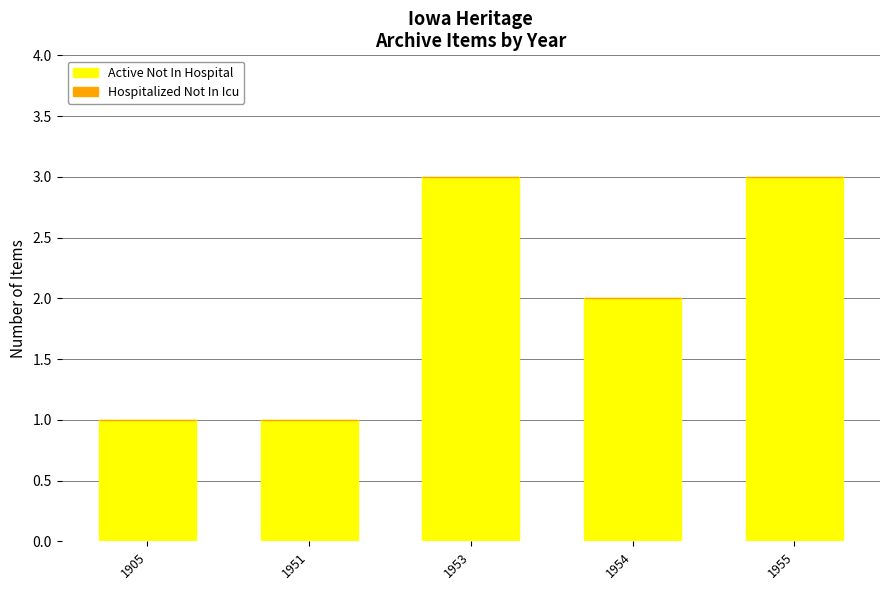

Count the number of categories in the chart.

5